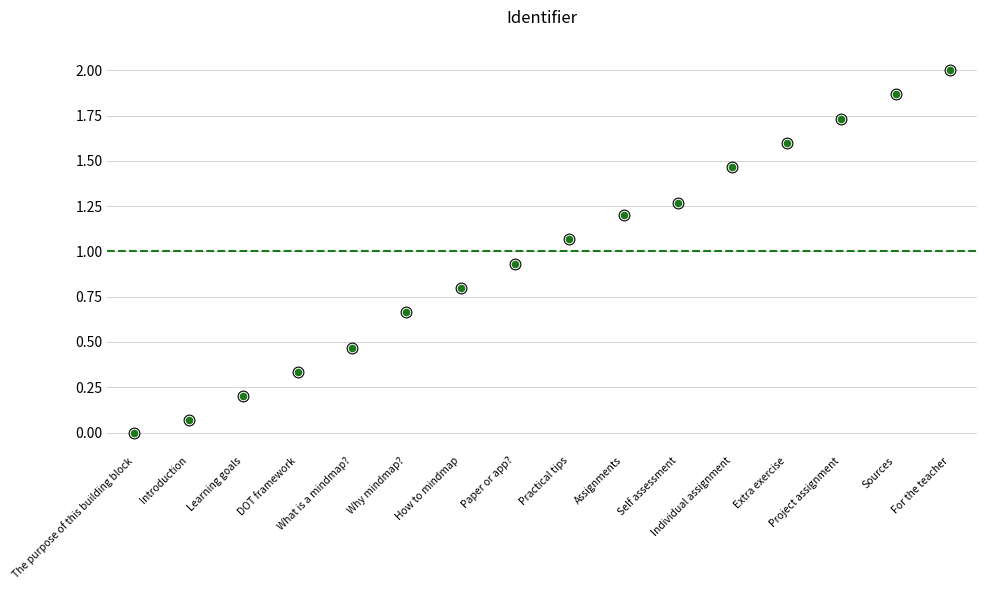

Between Project assignment and Assignments, which is larger?

Project assignment